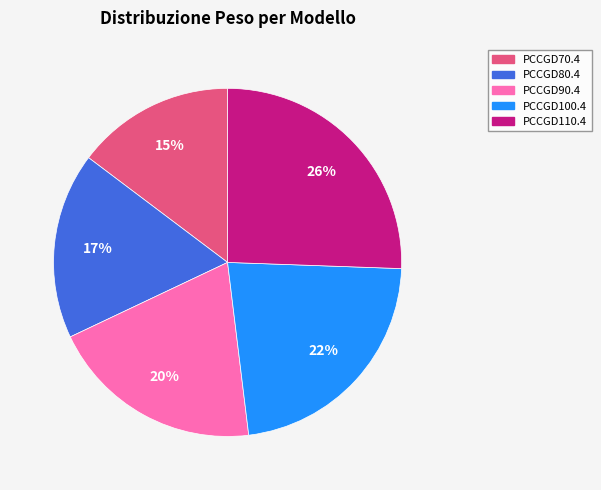

What is the ratio of the value at PCCGD100.4 to the value at PCCGD90.4?

1.1